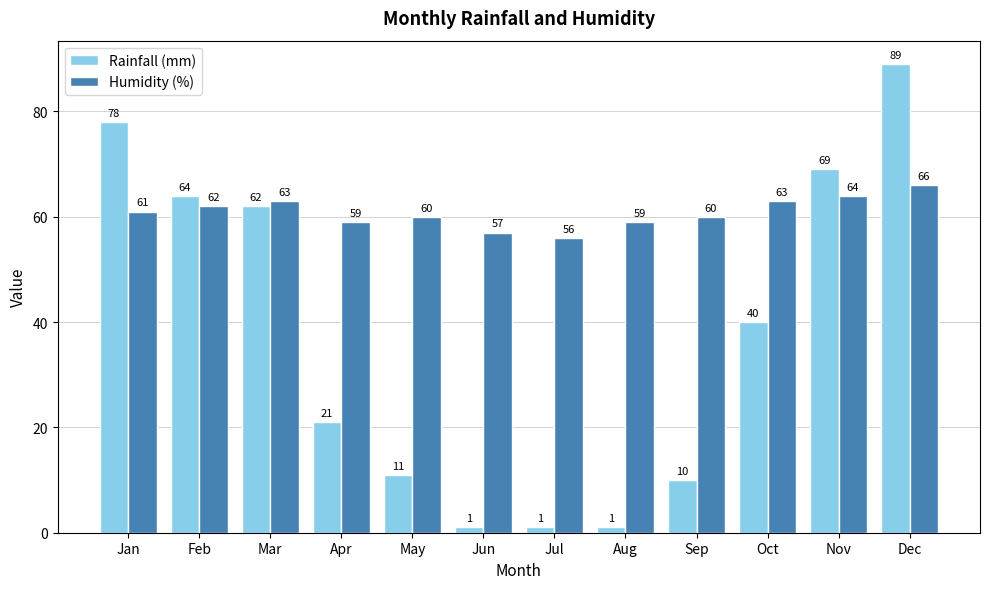

Reading left to right, transcribe all the data shown in this chart.

Rainfall (mm): Jan=78	Feb=64	Mar=62	Apr=21	May=11	Jun=1	Jul=1	Aug=1	Sep=10	Oct=40	Nov=69	Dec=89
Humidity (%): Jan=61	Feb=62	Mar=63	Apr=59	May=60	Jun=57	Jul=56	Aug=59	Sep=60	Oct=63	Nov=64	Dec=66